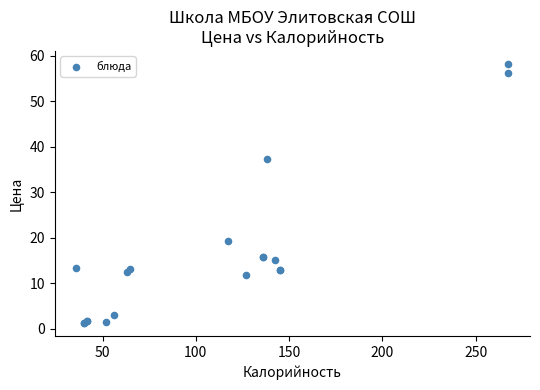

What Y value in the scatter plot is closest to 29?

37.4